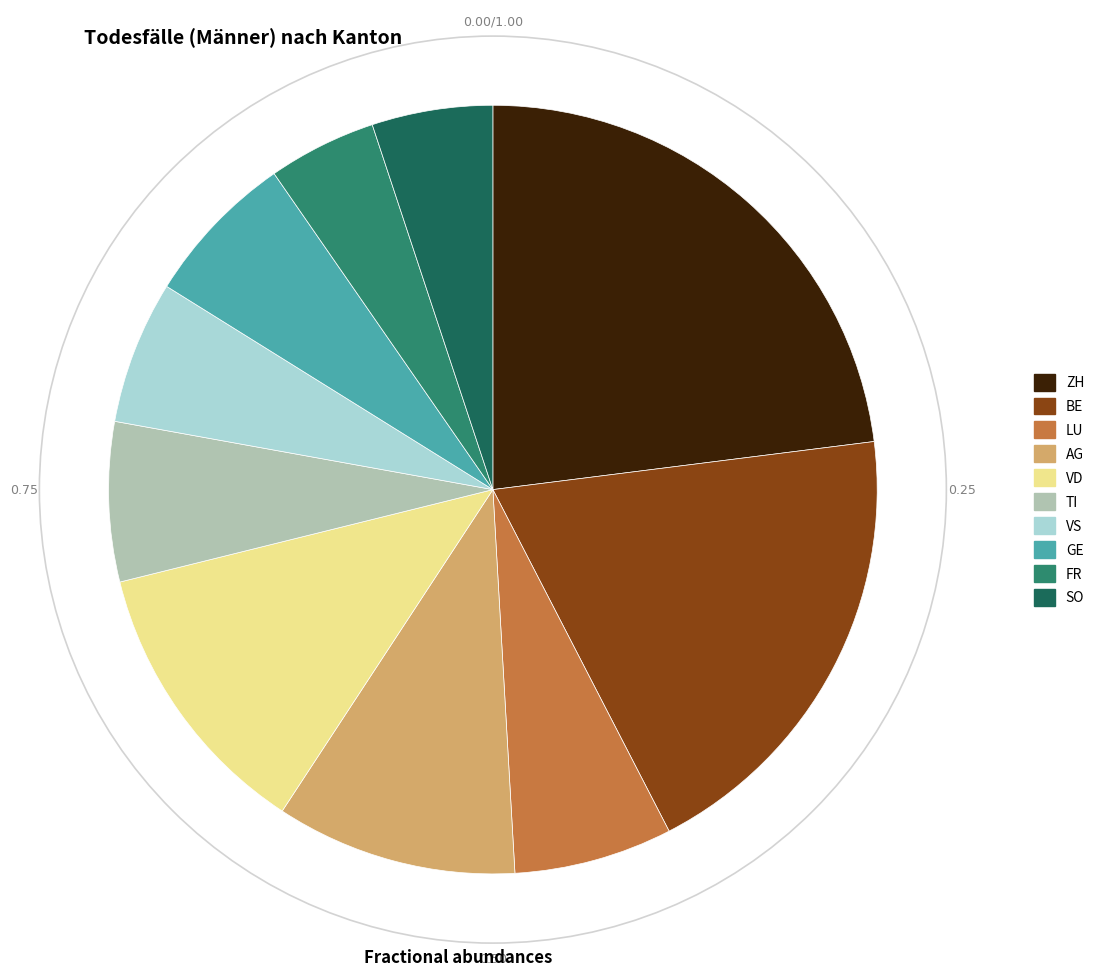

What is the smallest slice in the pie chart?

FR